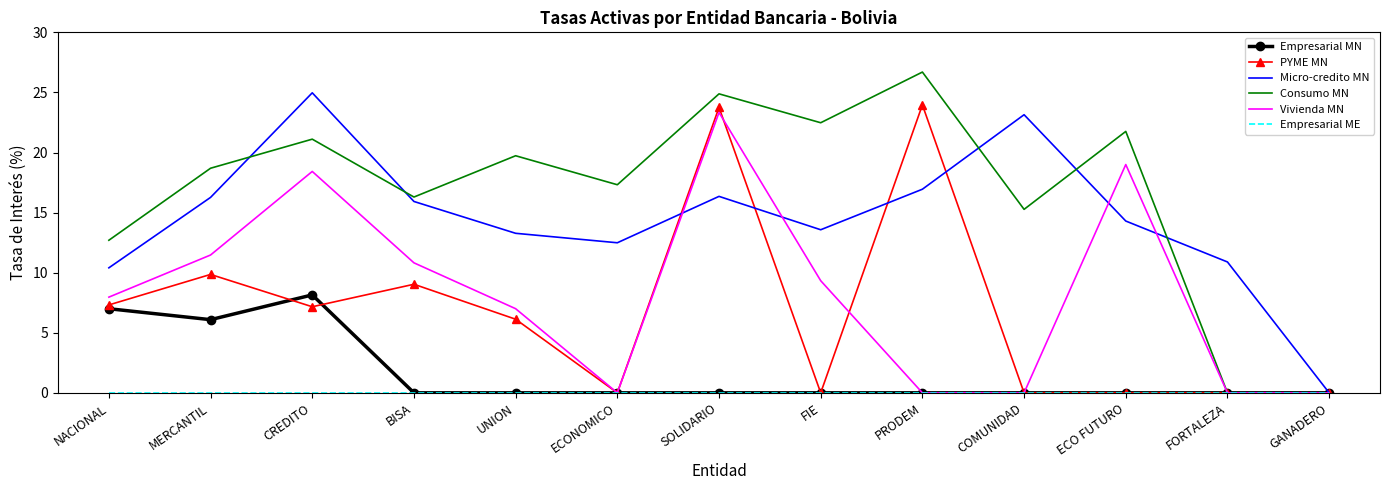

Where does the PYME MN series first go above 6?

NACIONAL